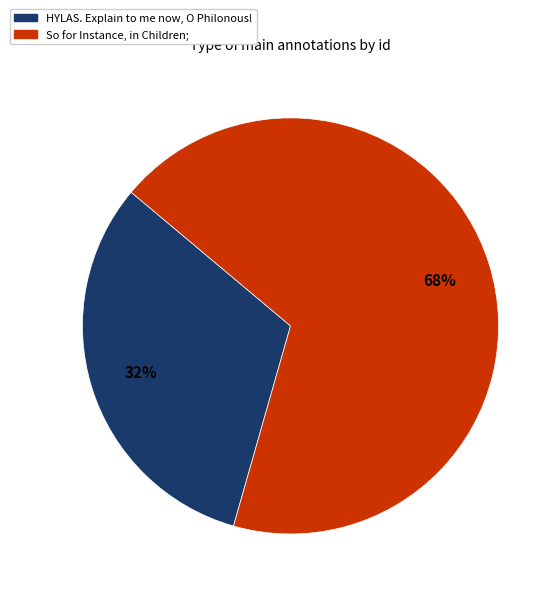

Count the number of slices in the pie.

2